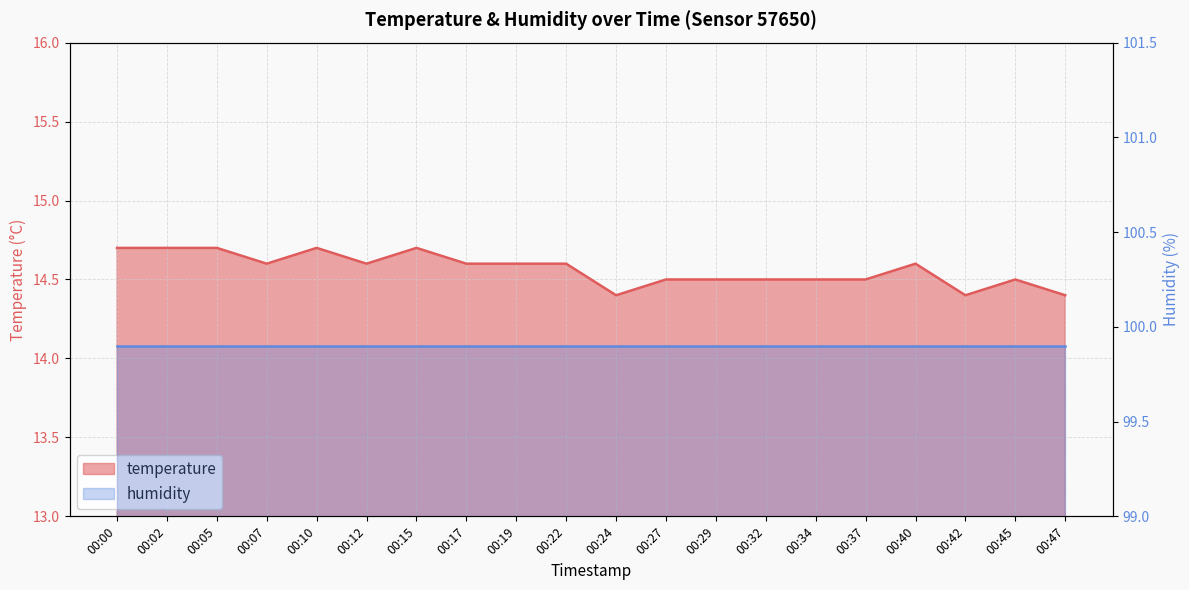

Reading left to right, extract all data points from this chart.

00:00=14.7	00:02=14.7	00:05=14.7	00:07=14.6	00:10=14.7	00:12=14.6	00:15=14.7	00:17=14.6	00:19=14.6	00:22=14.6	00:24=14.4	00:27=14.5	00:29=14.5	00:32=14.5	00:34=14.5	00:37=14.5	00:40=14.6	00:42=14.4	00:45=14.5	00:47=14.4